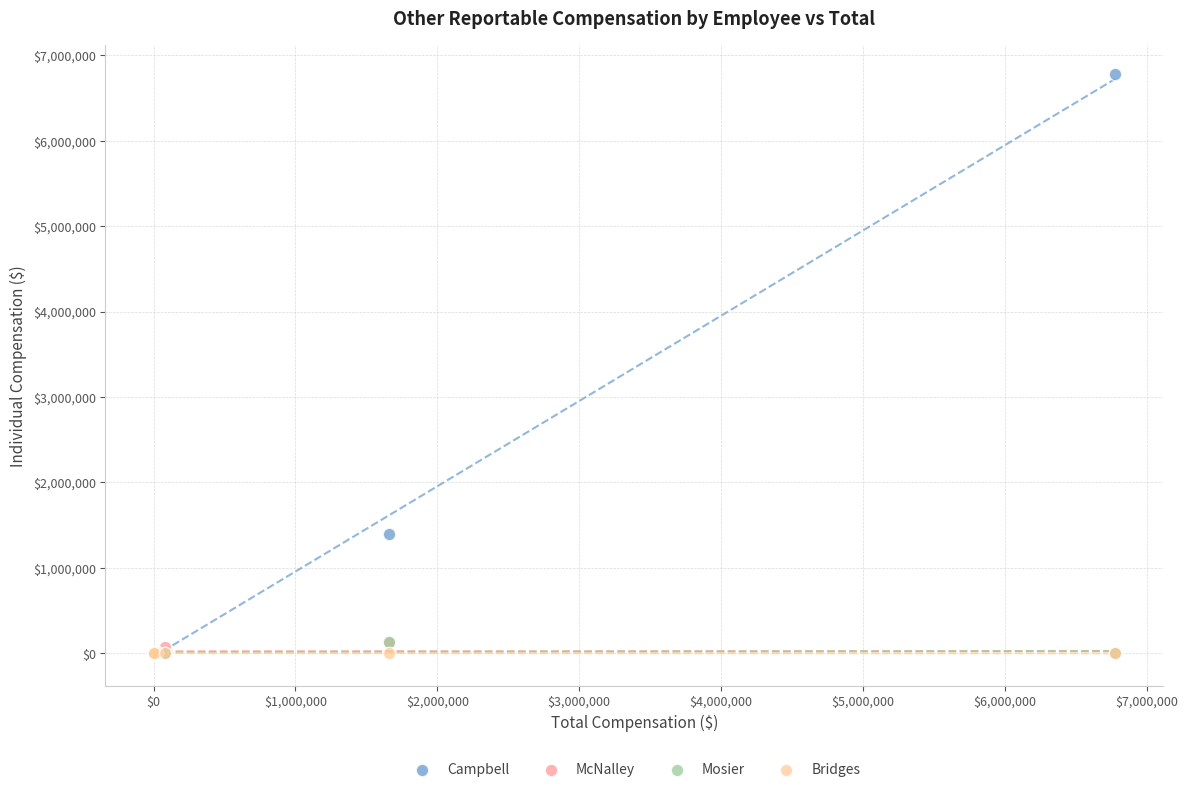

Which series has the widest spread of Y values?

Campbell